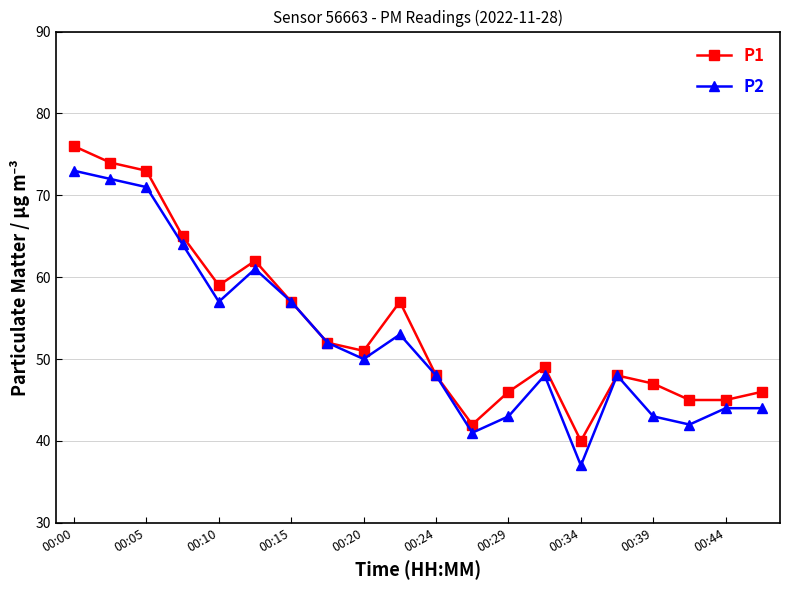

Count the number of data series in this chart.

2